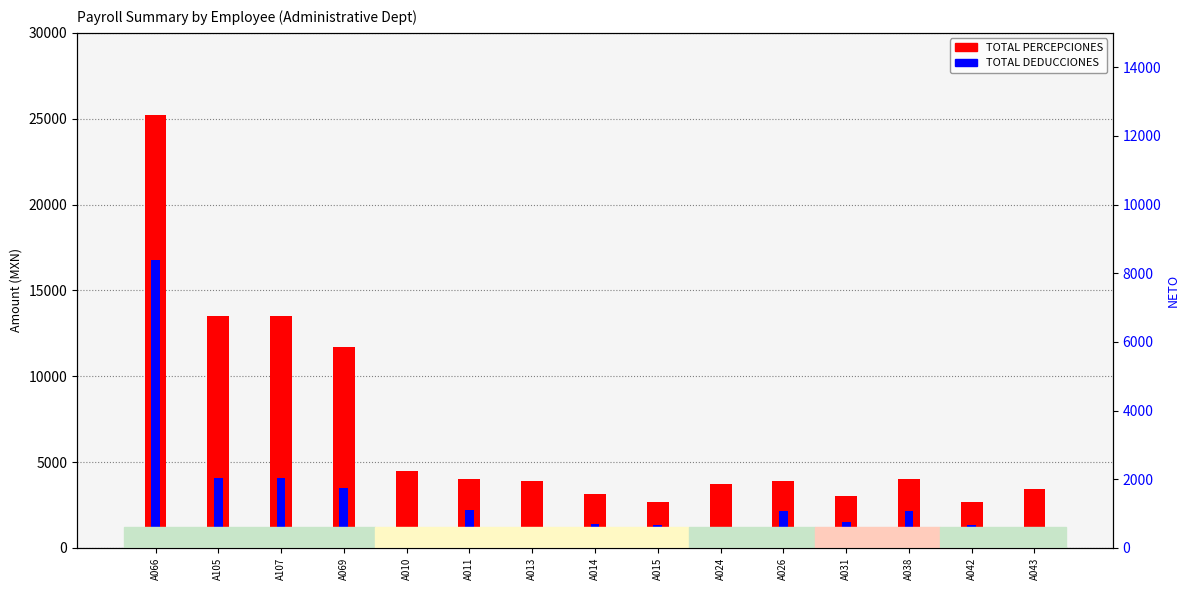

Reading left to right, what are all the values shown in this chart?

TOTAL PERCEPCIONES: 25201.0	13480.6	13480.6	11703.6	4472.1	4017.0	3906.4	3138.6	2649.5	3736.4	3906.4	3004.4	4017.0	2649.6	3425.0
TOTAL DEDUCCIONES: 16741.0	4071.8	4071.8	3467.4	1209.5	2197.8	953.0	1412.2	1324.5	763.6	2172.6	1497.0	2150.6	1322.4	728.6